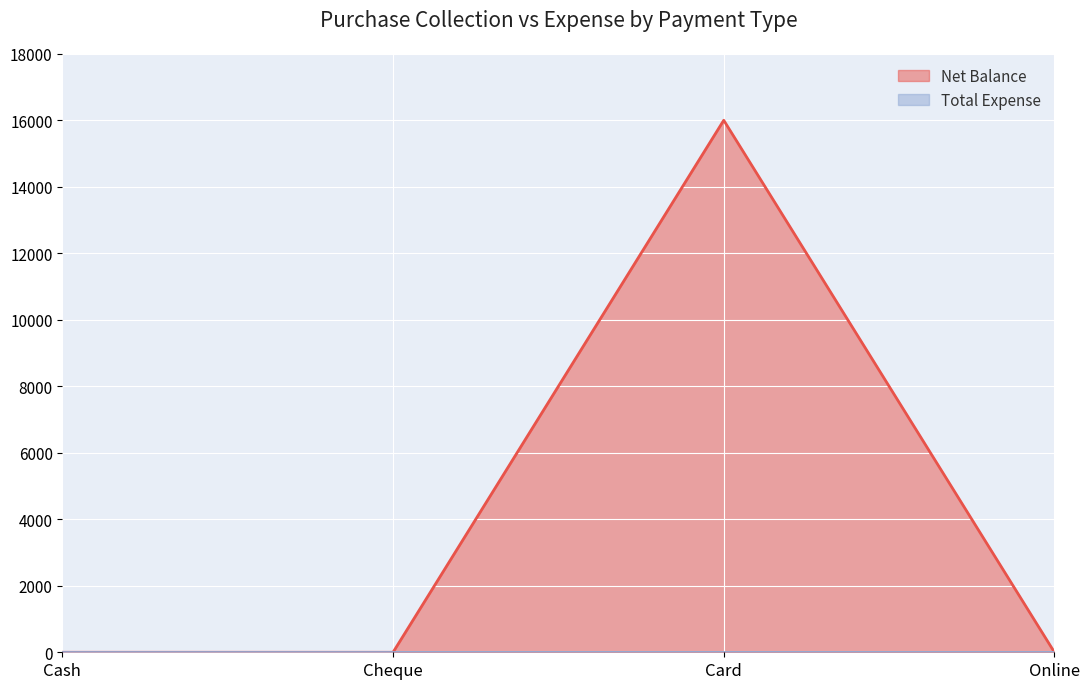

Is it true that the value at Card is 16000?

True